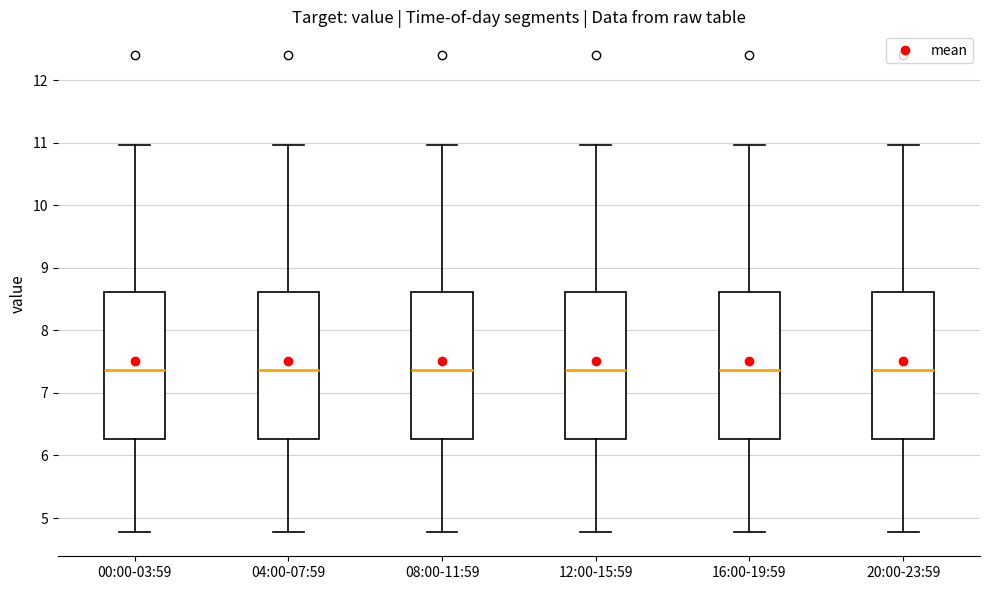

Where does the lower whisker of the box for 04:00-07:59 end on the y-axis? The values are not printed on the chart, so give them approximately, as read against the axis.

4.8